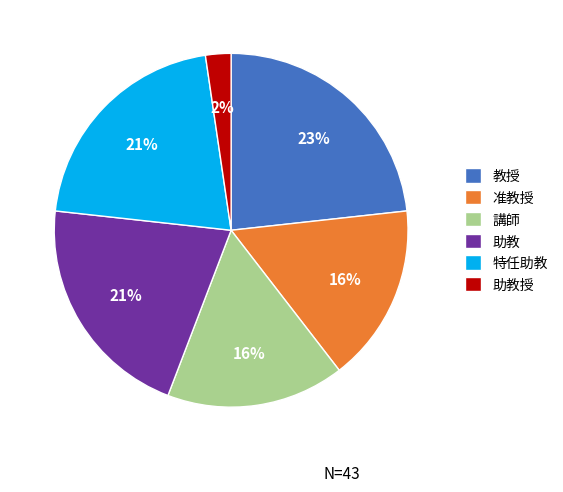

Is 特任助教 the majority of the pie?

No